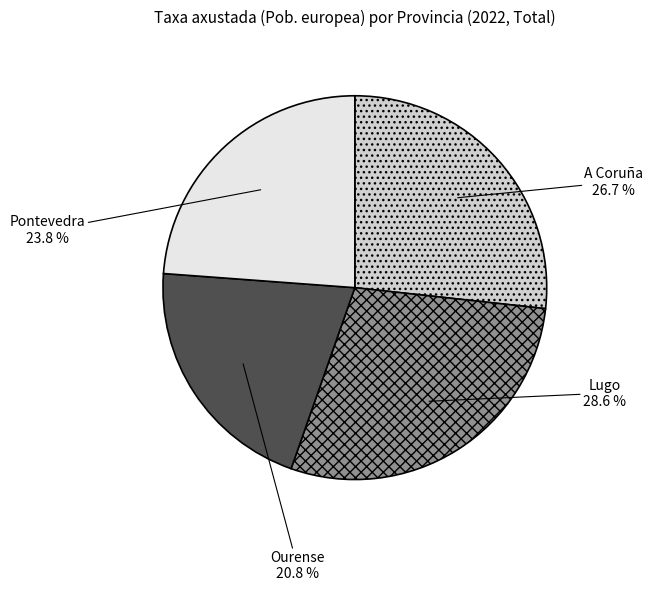

Which slice is the largest?

Lugo